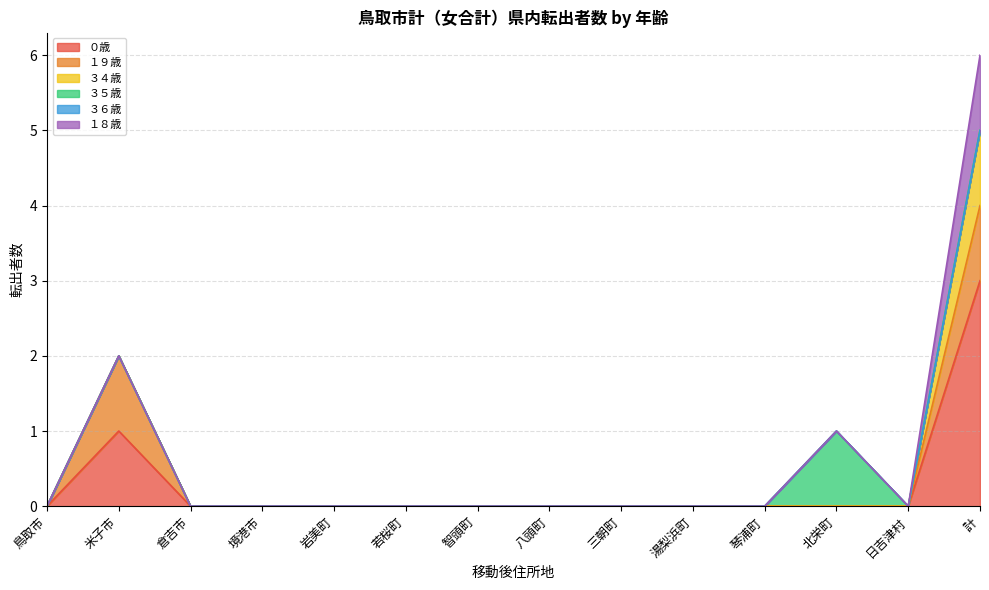

What are all the series names shown in the legend?

０歳, １９歳, ３４歳, ３５歳, ３６歳, １８歳